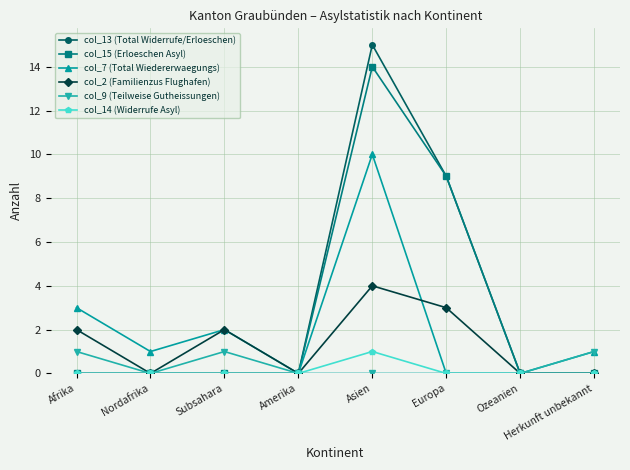

How many col_14 (Widerrufe Asyl) values are between 0 and 1?

8